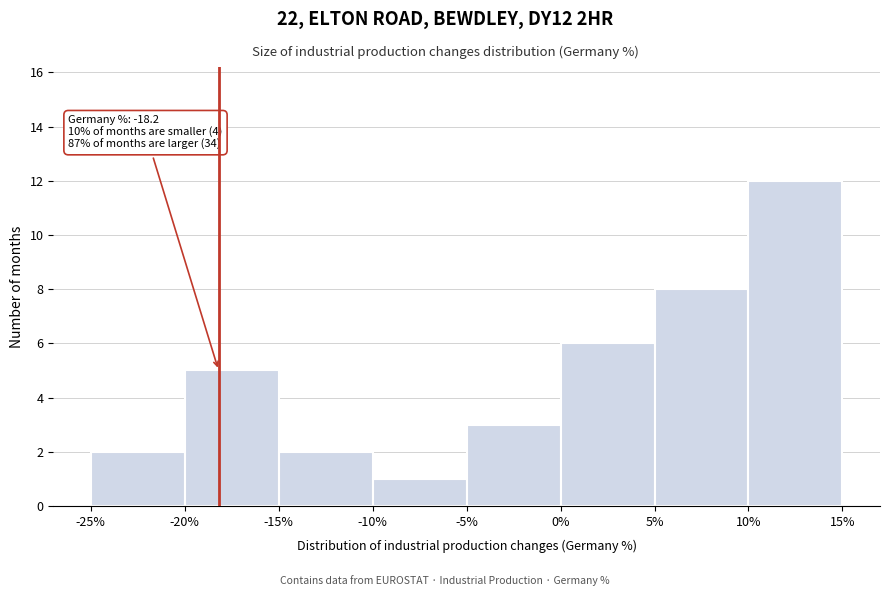

Over which range of the x-axis is the bar tallest?

10% to 15%